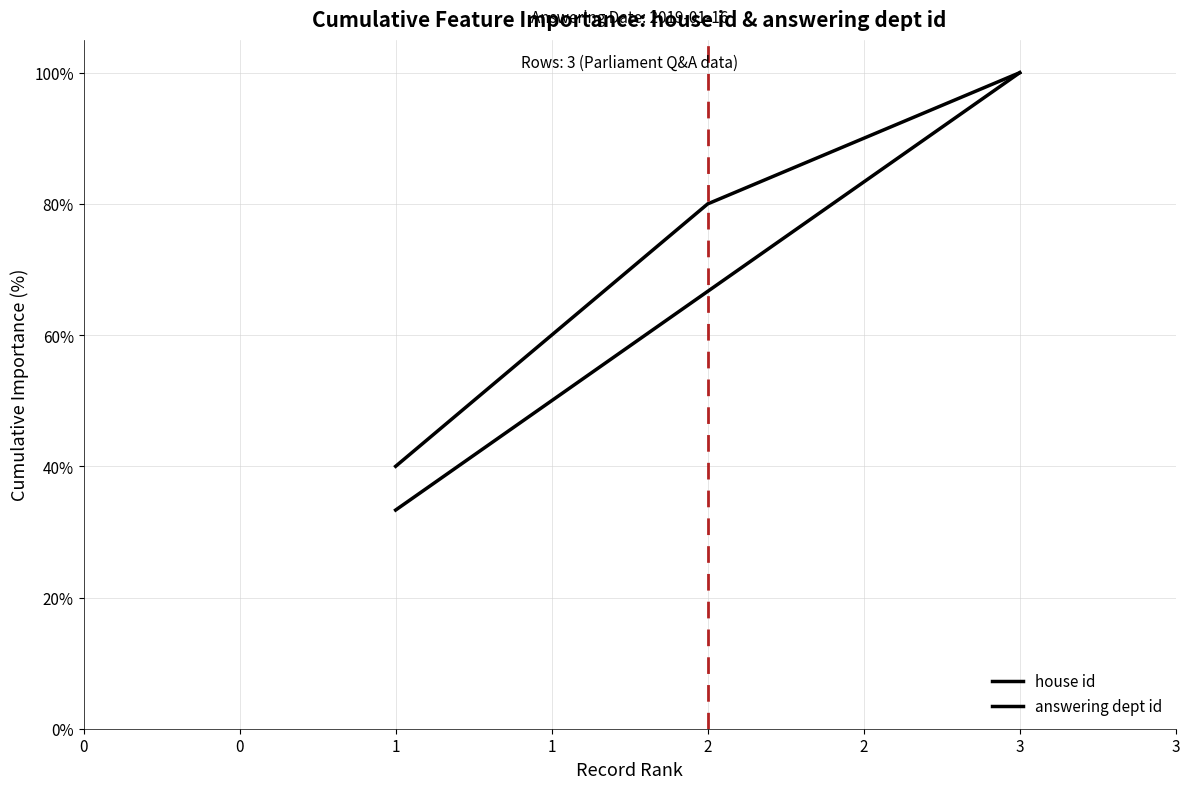

Is this an area chart (filled region under the line)?

No